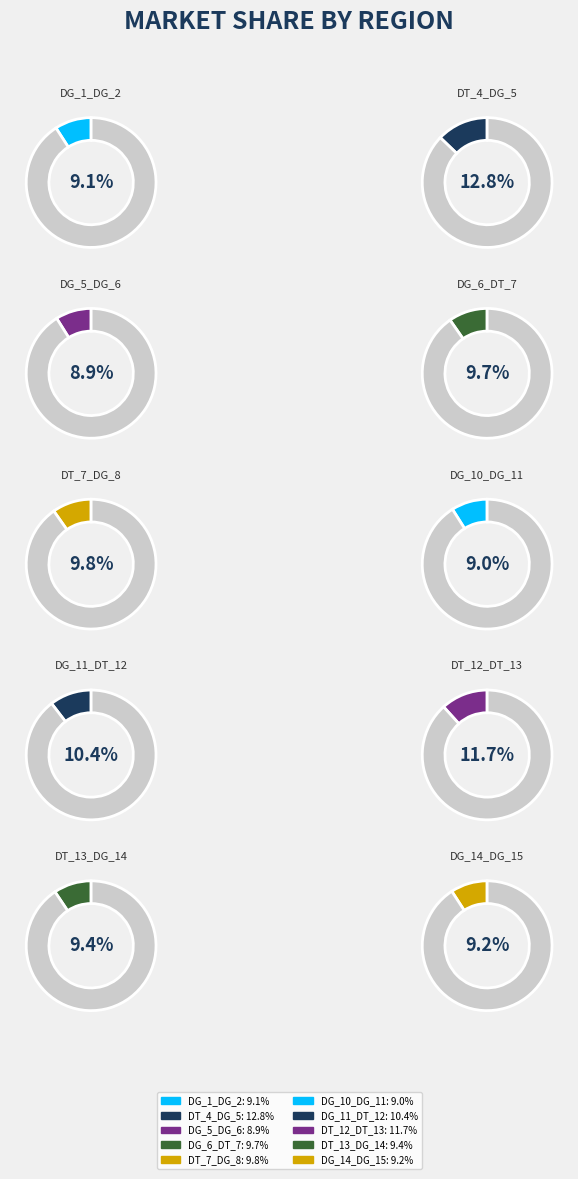

Is it true that 6z8v_A_DG_5_DG_6 is 9% of the pie?

True